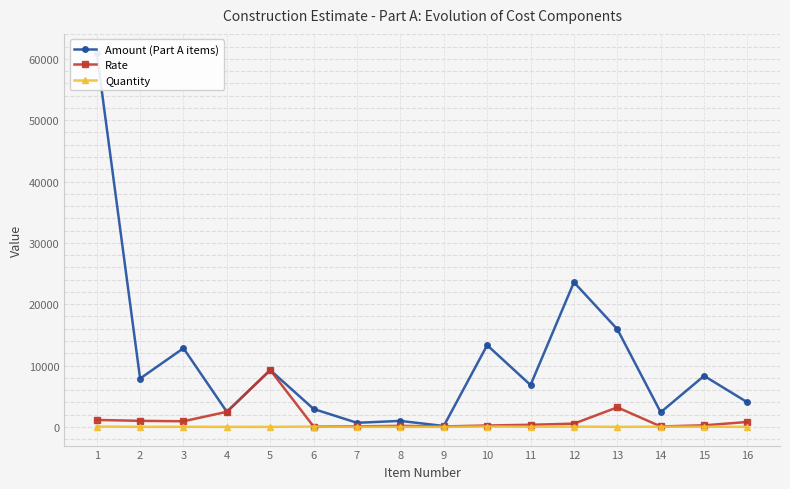

In Quantity, how many points are higher than both neighbors (excluding endpoints)?

5